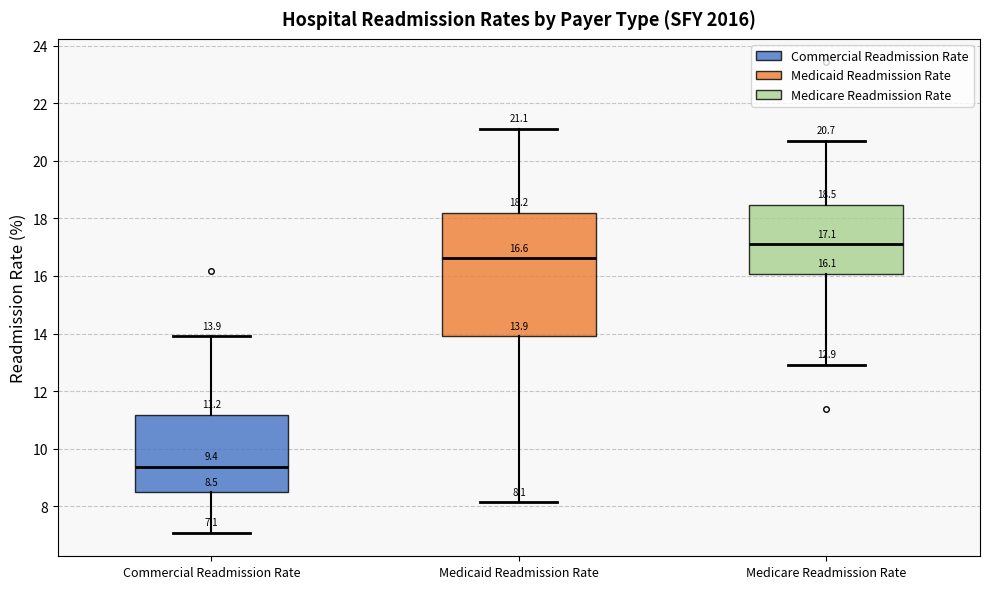

Which box has the lowest median line?

Commercial Readmission Rate